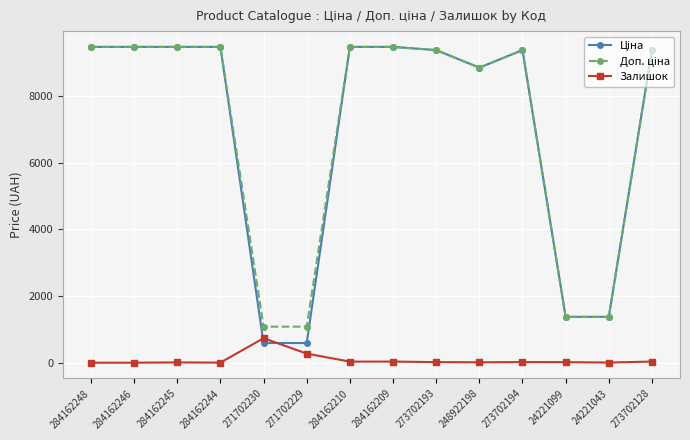

What is the spread (max minus min) of values at 284162246?

9480.1